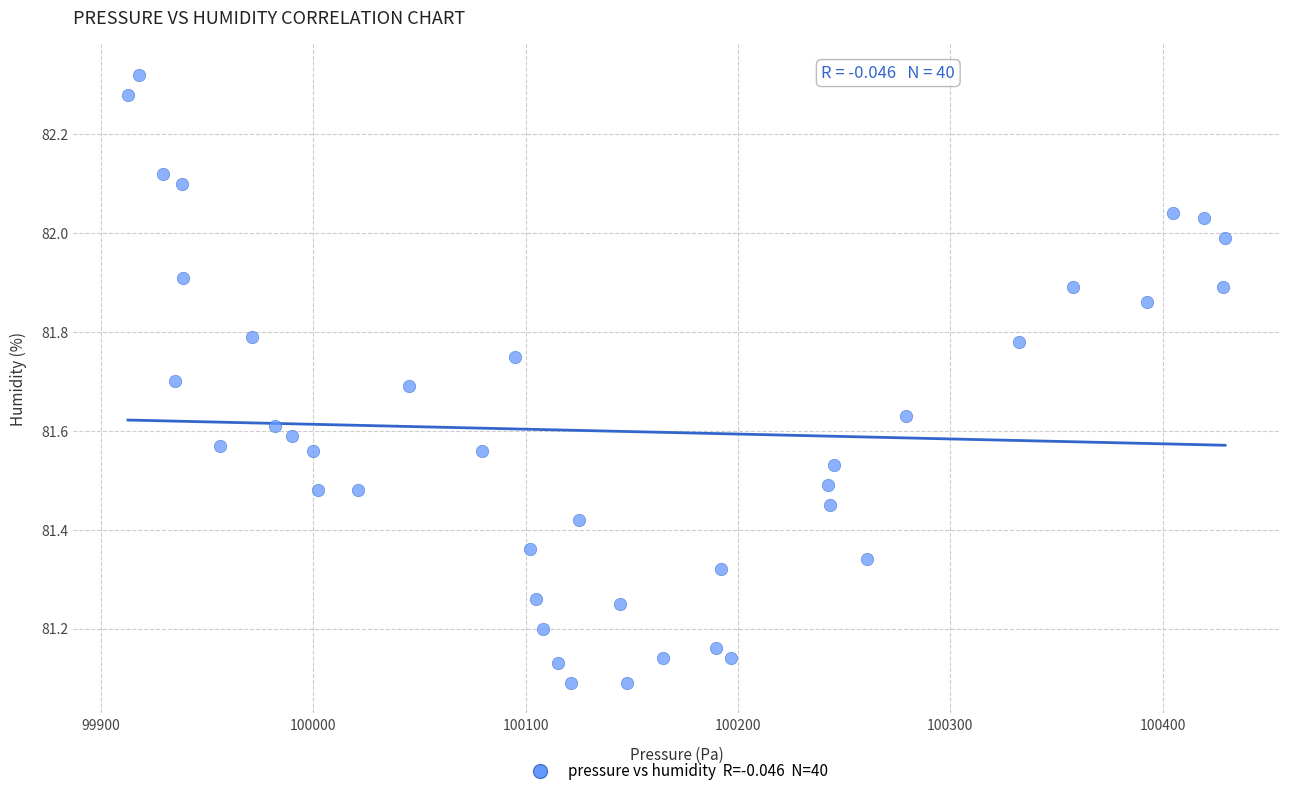

What is the range of Y values (max minus min)?

1.2